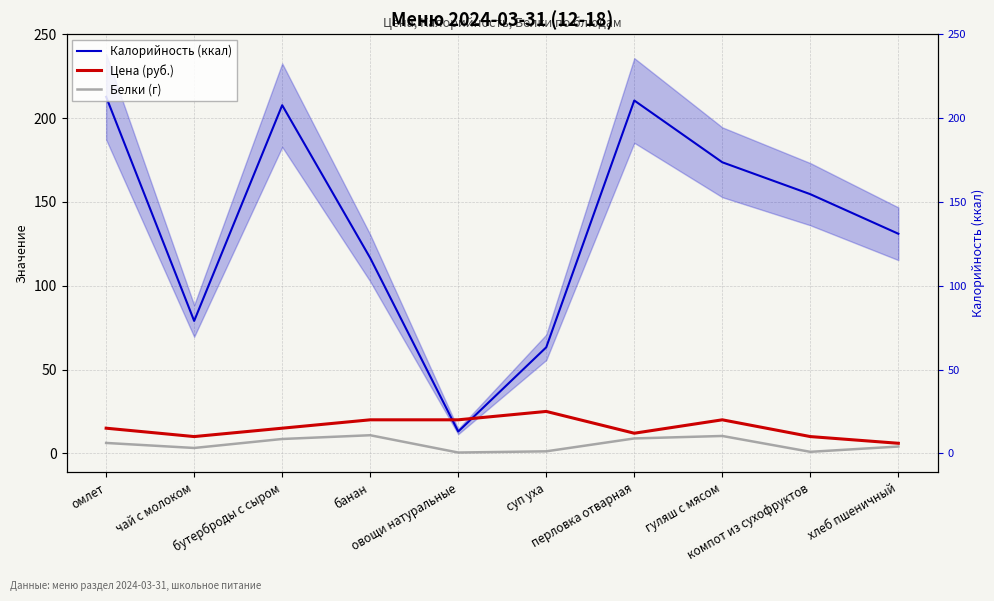

At how many categories does at least one series exceed 122?

6